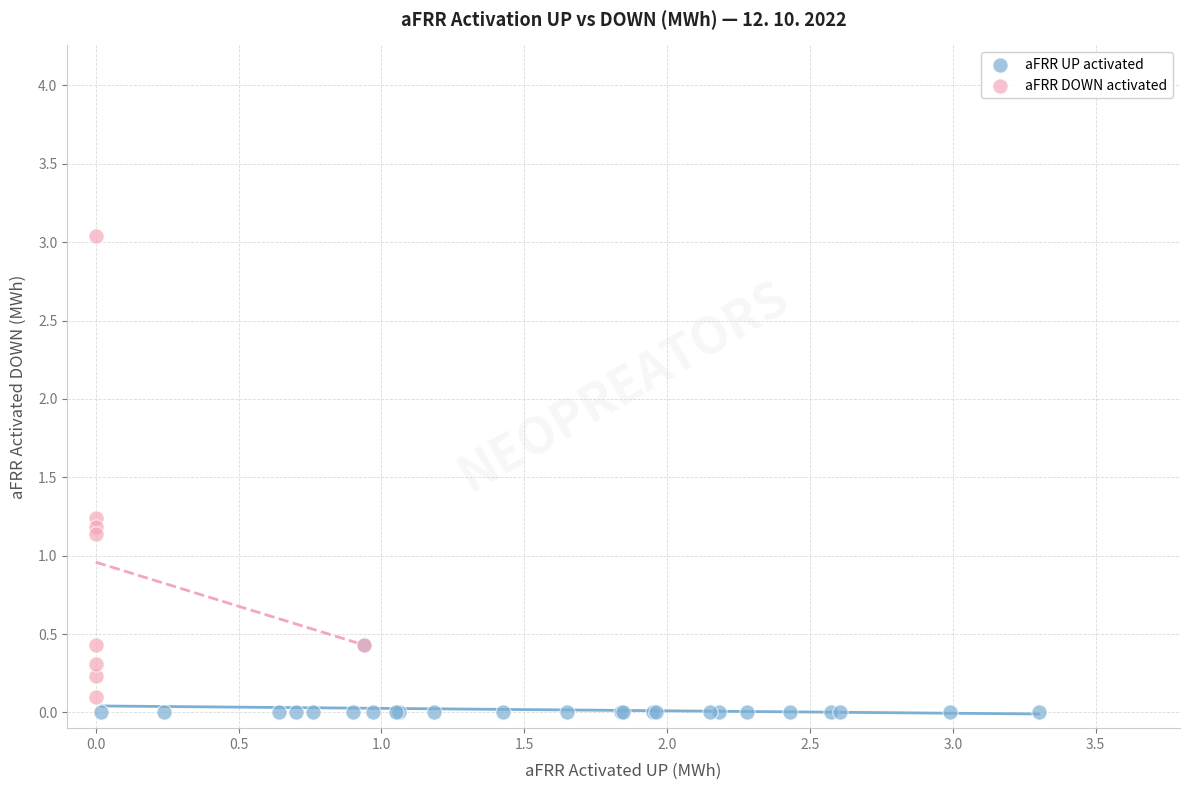

Which series has the widest spread of Y values?

aFRR DOWN activated